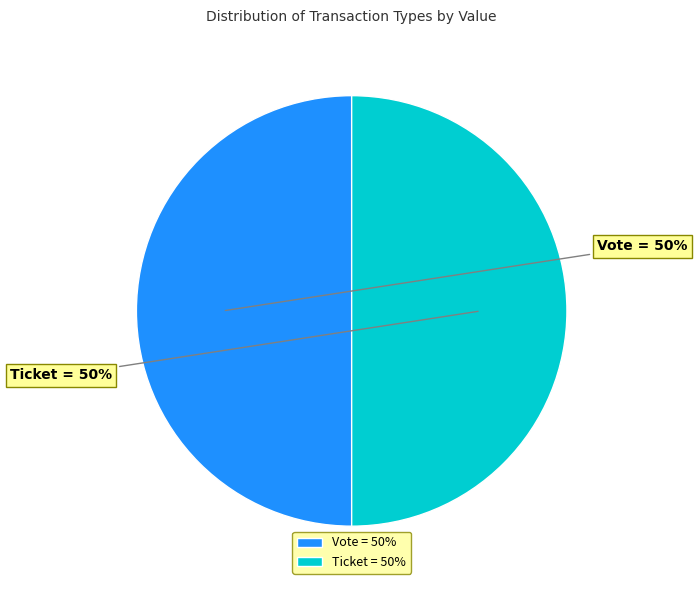

To the nearest percent, what percentage of the pie is Vote?

50%